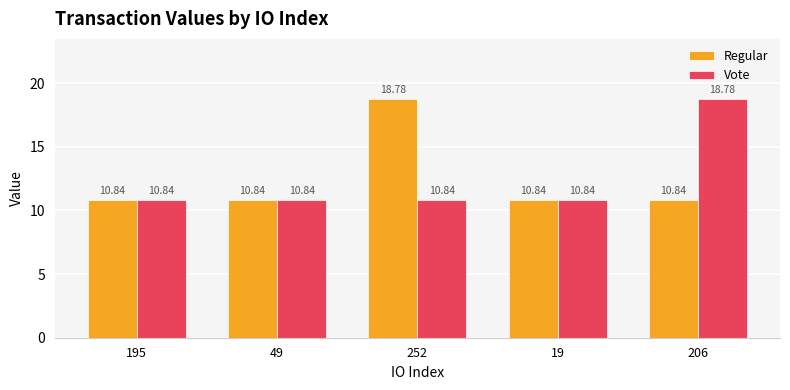

What are all the series names shown in the legend?

Regular, Vote